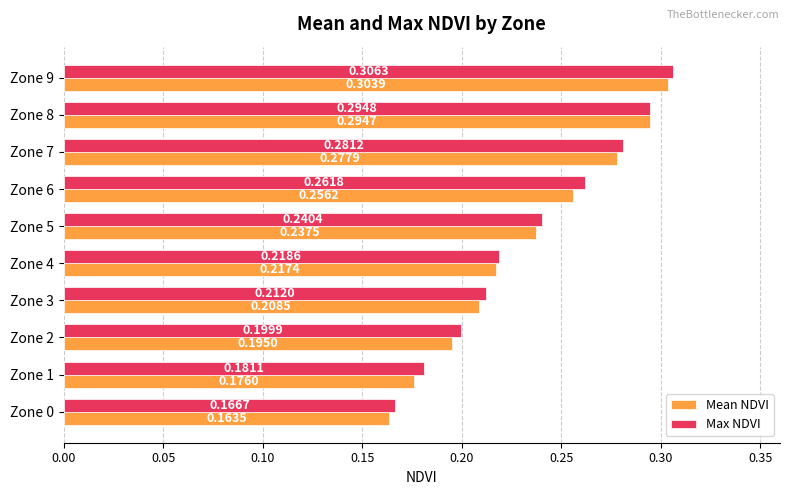

Which series has the widest spread of values?

Mean NDVI